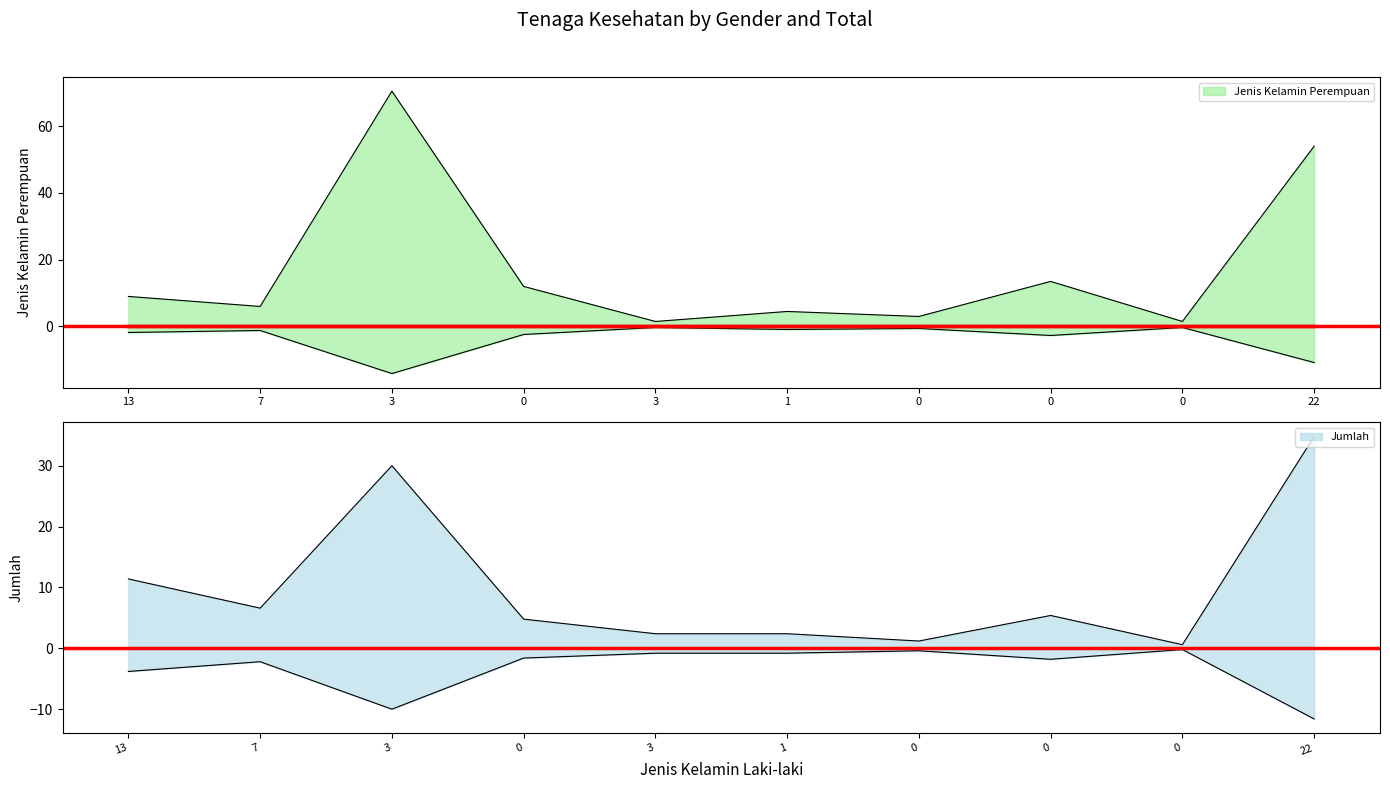

The value of Jumlah at 1 is 1.5. True or false?

False